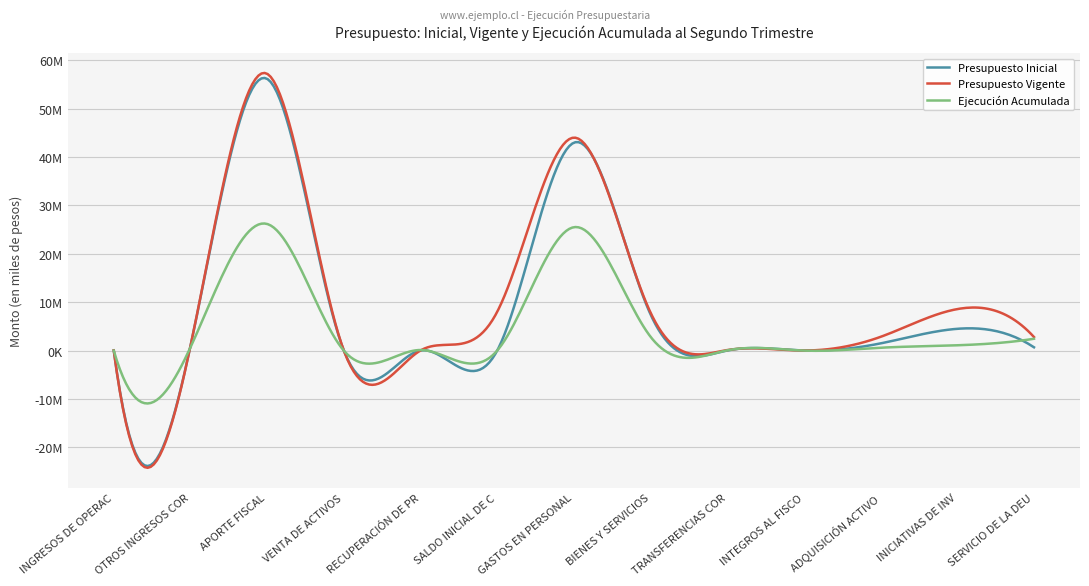

Is this an area chart (filled region under the line)?

No